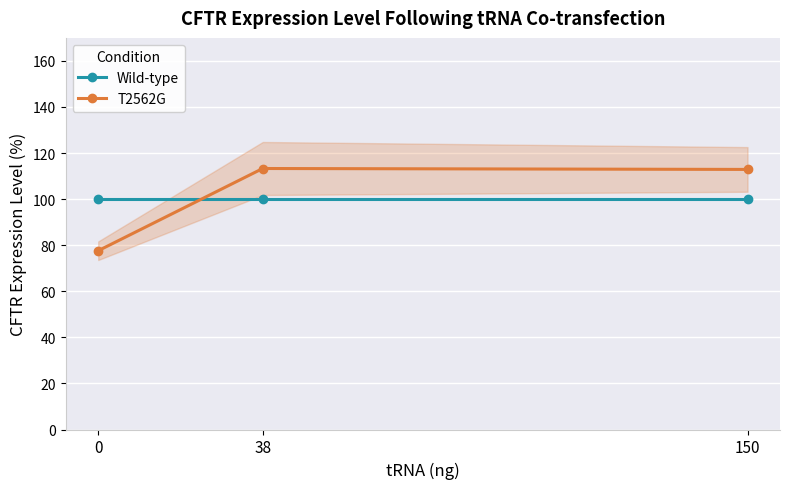

Which series changed the most between 0 and 38?

T2562G